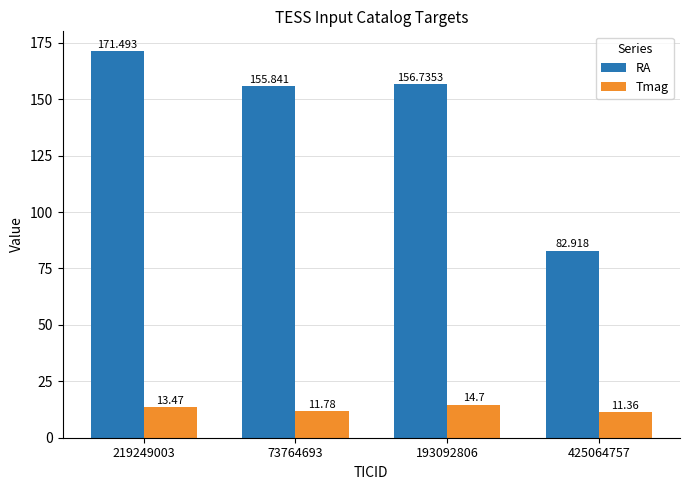

Reading right to left, what are all the values shown in this chart?

RA: 425064757=82.9	193092806=156.7	73764693=155.8	219249003=171.5
Tmag: 425064757=11.4	193092806=14.7	73764693=11.8	219249003=13.5